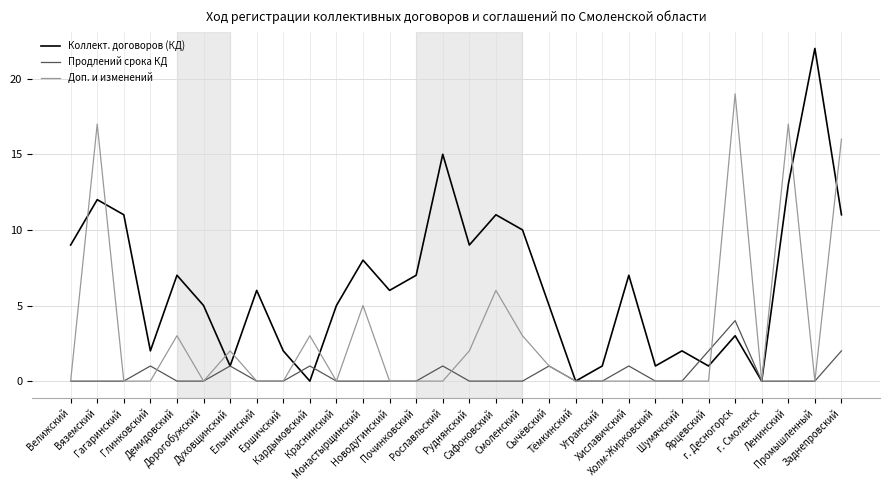

Rank the series by their maximum value, from lowest to highest.

Продлений срока КД, Доп. и изменений, Коллект. договоров (КД)